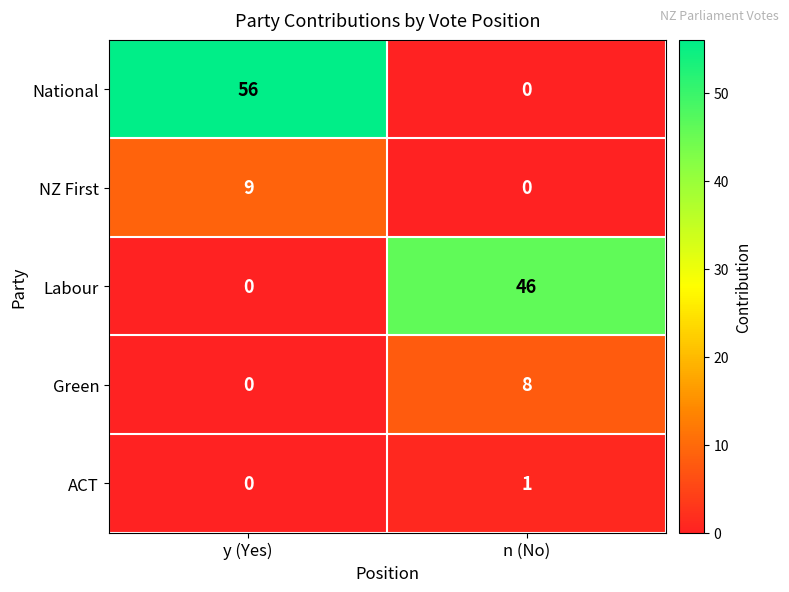

List the series in order of their peak value, highest first.

National, Labour, NZ First, Green, ACT